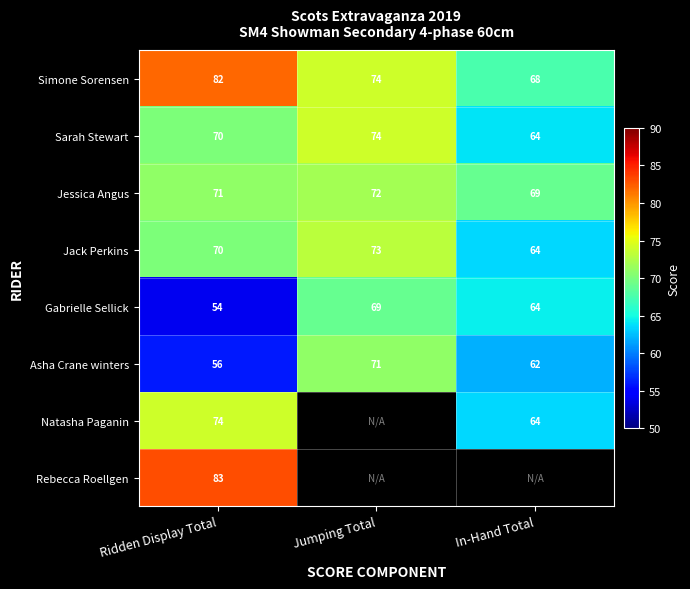

At which label does Asha Crane winters first exceed 62?

Jumping Total